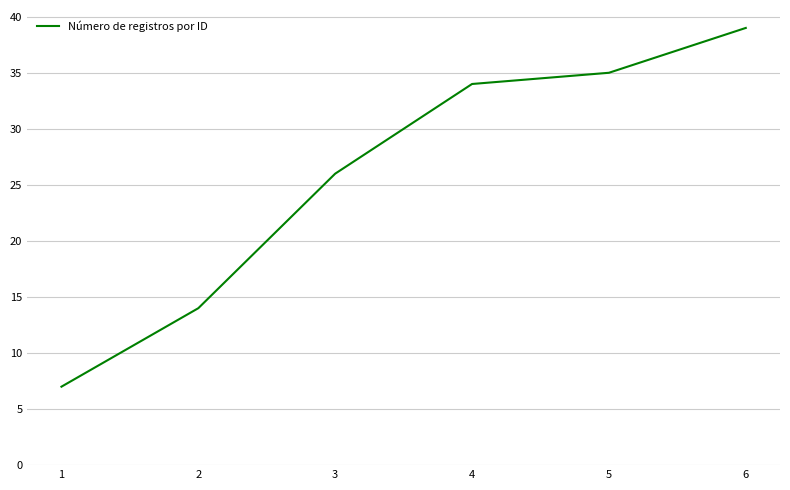

What is the approximate value at 2, to the nearest 5?

15